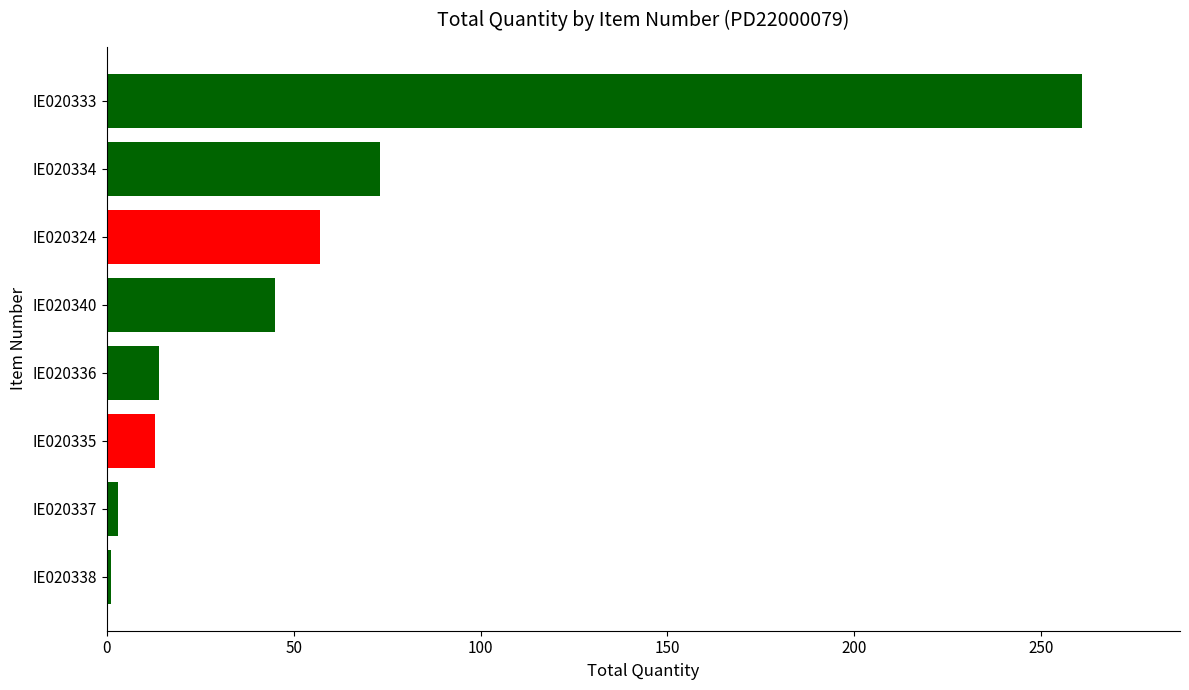

The value at IE020324 is 57. True or false?

True